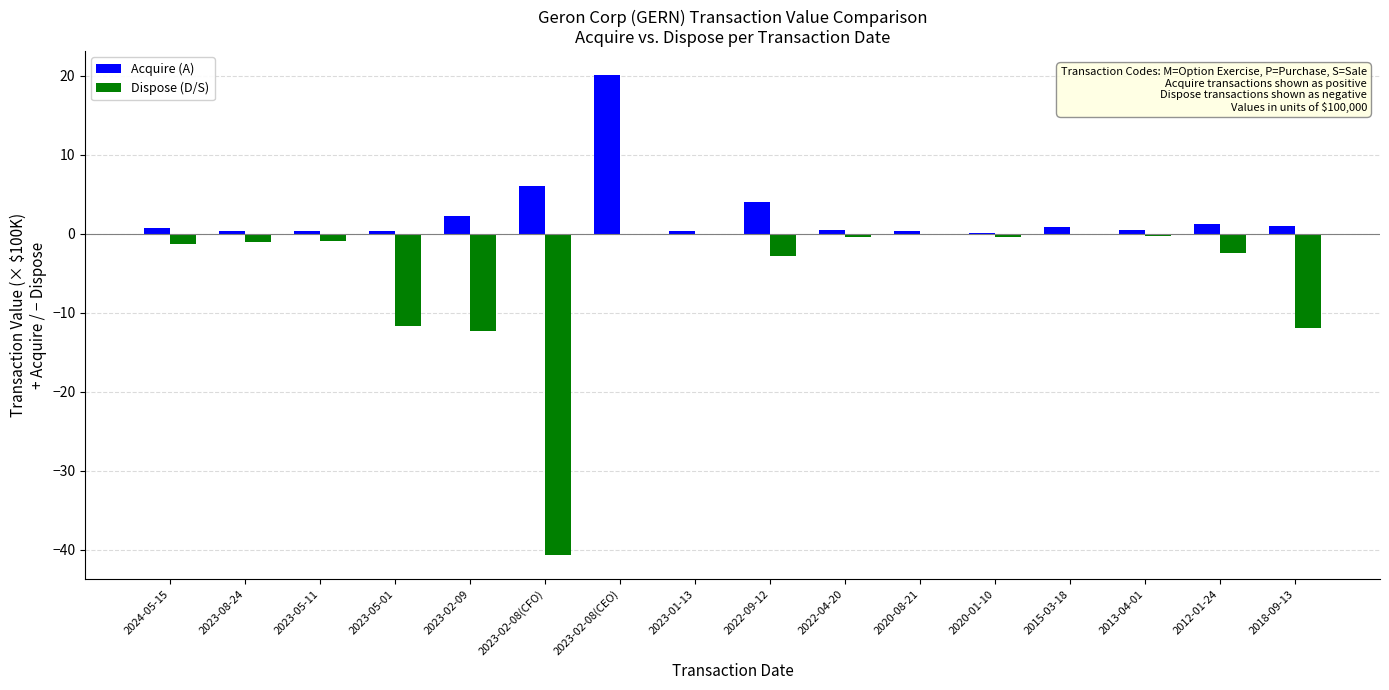

Which label corresponds to the largest value in the chart?

2023-02-08(CEO)